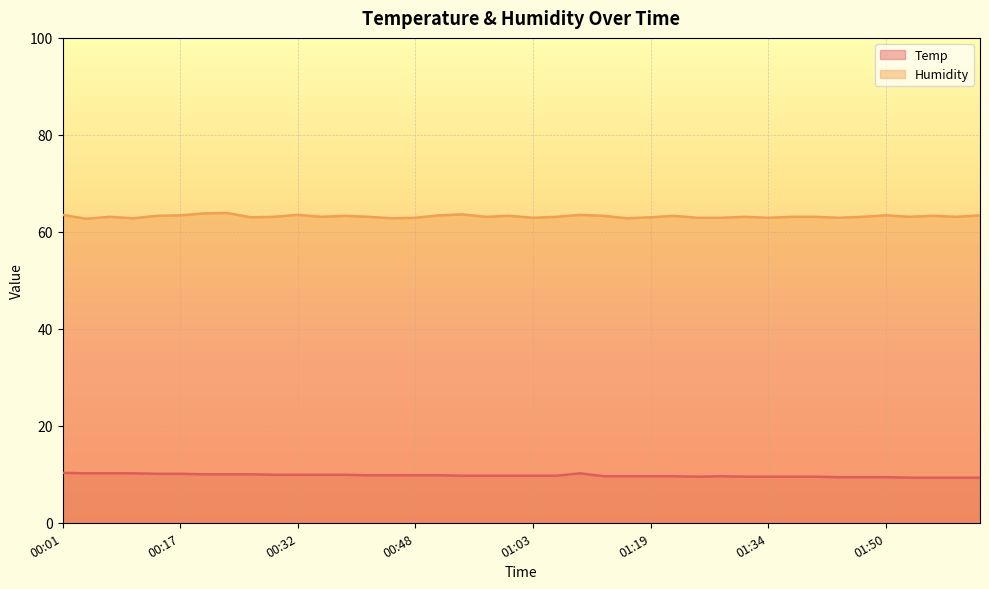

What is the sum of all Temp values?

389.5